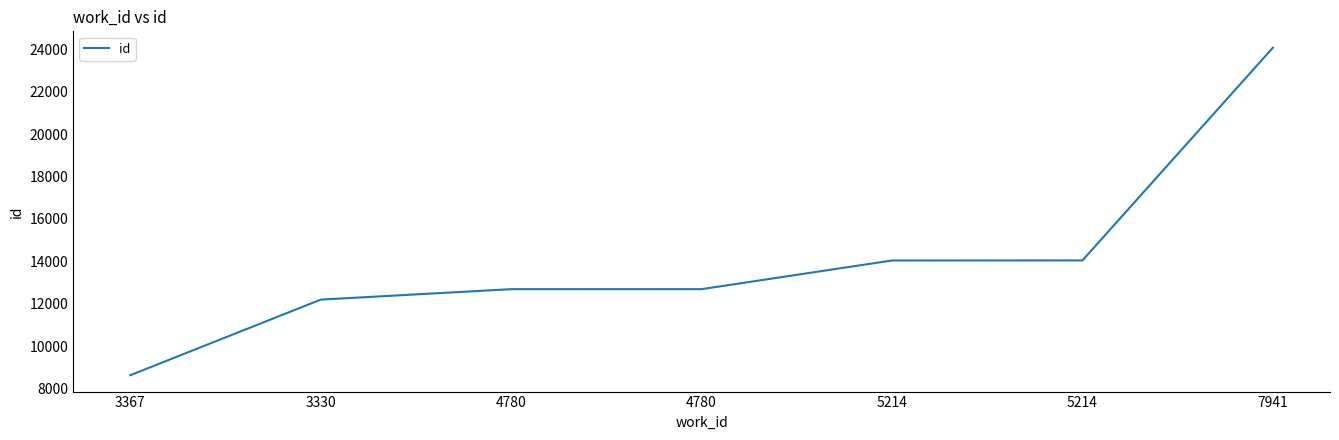

At which category does the chart reach its minimum across all series?

3367